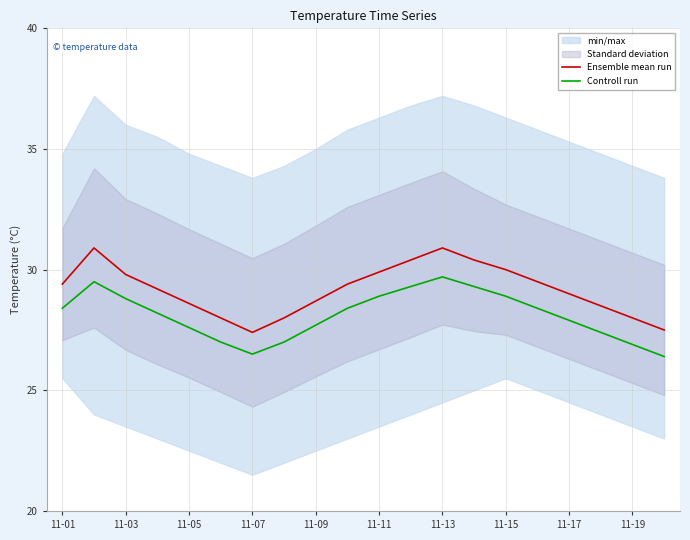

Where does the Ensemble mean run series first go above 29?

11-01